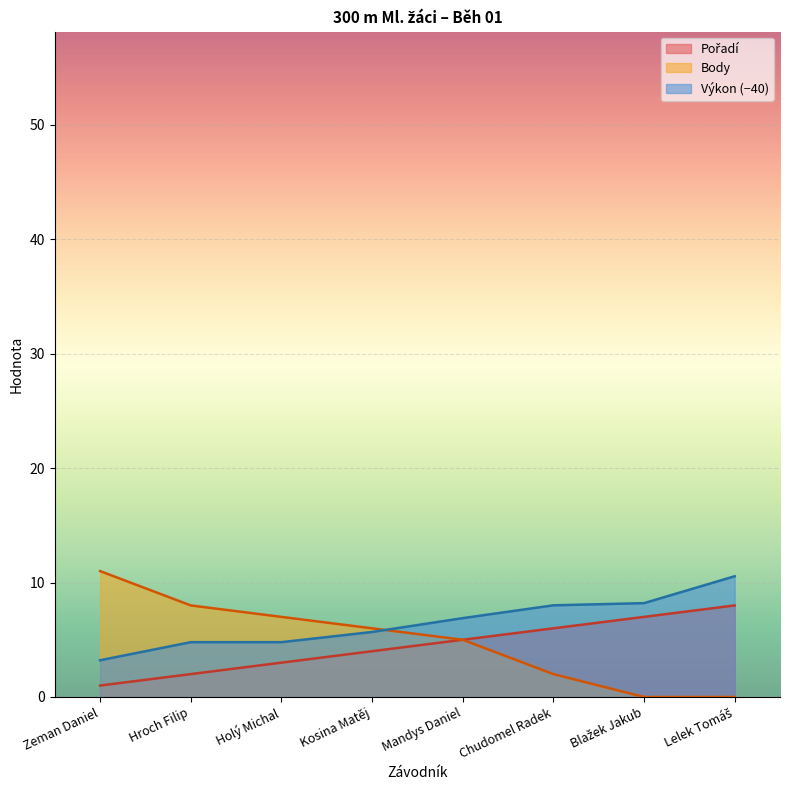

How many data points in Body are above 6?

3